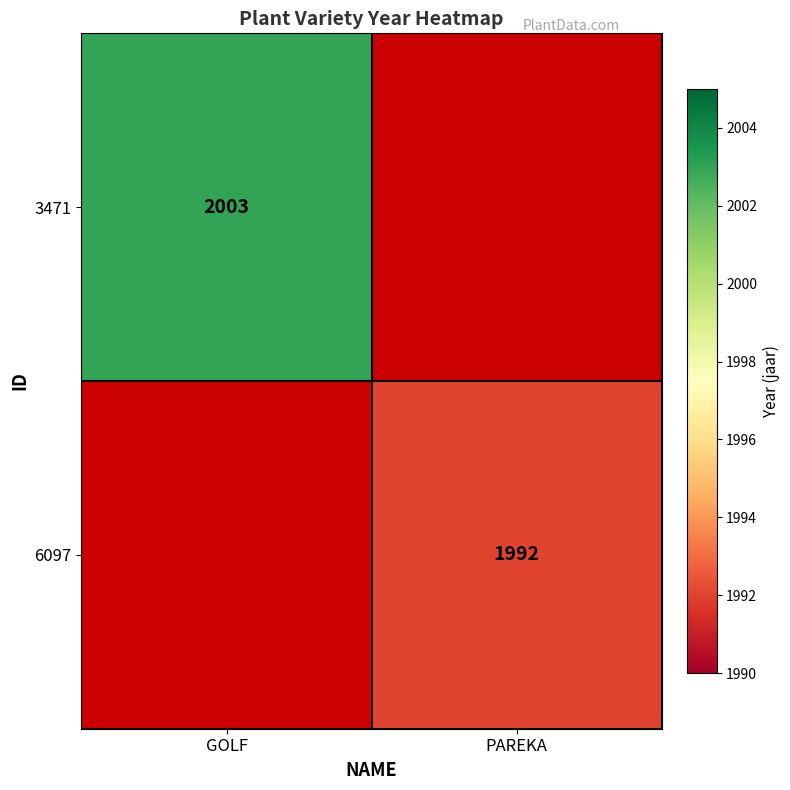

The value of 3471 at GOLF is 416. True or false?

False